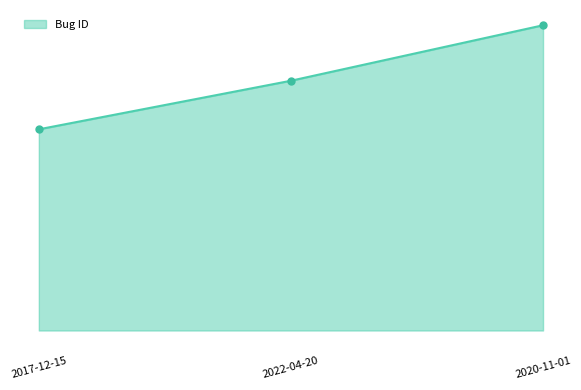

List the labels in order of value, largest first.

2020-11-01, 2022-04-20, 2017-12-15